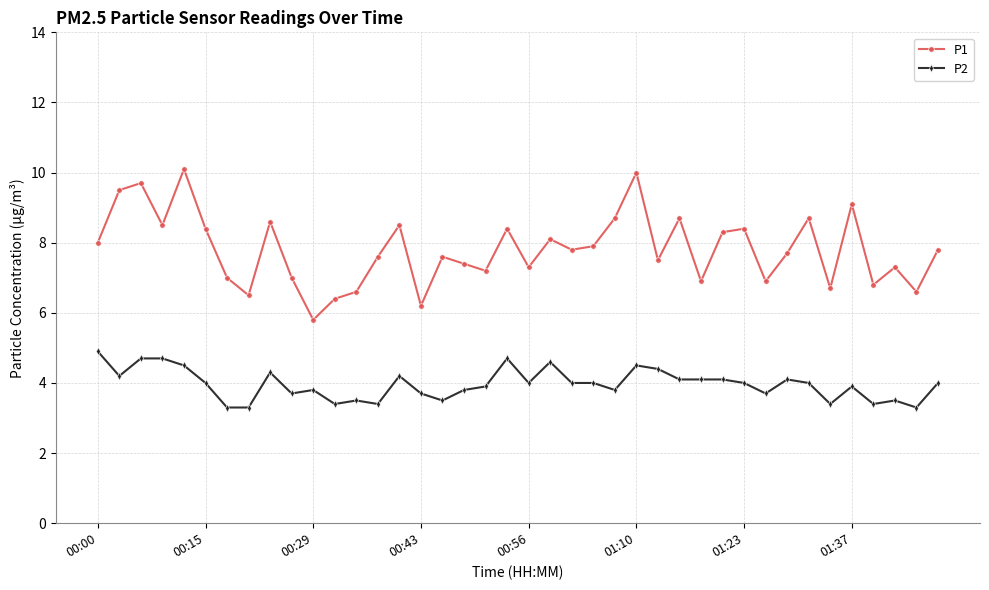

How many interior local valleys does the P1 series have?

13